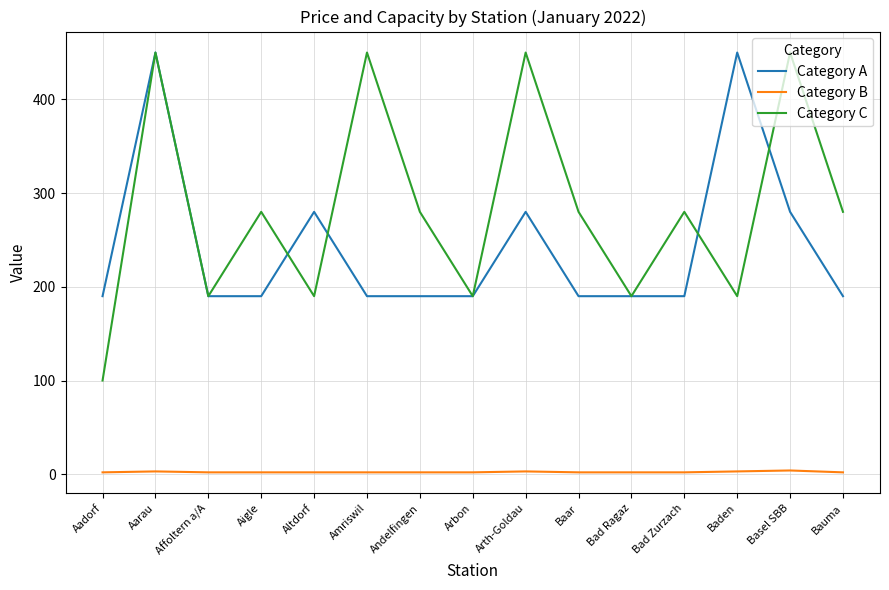

True or false: Category B and Category A intersect in this chart.

False